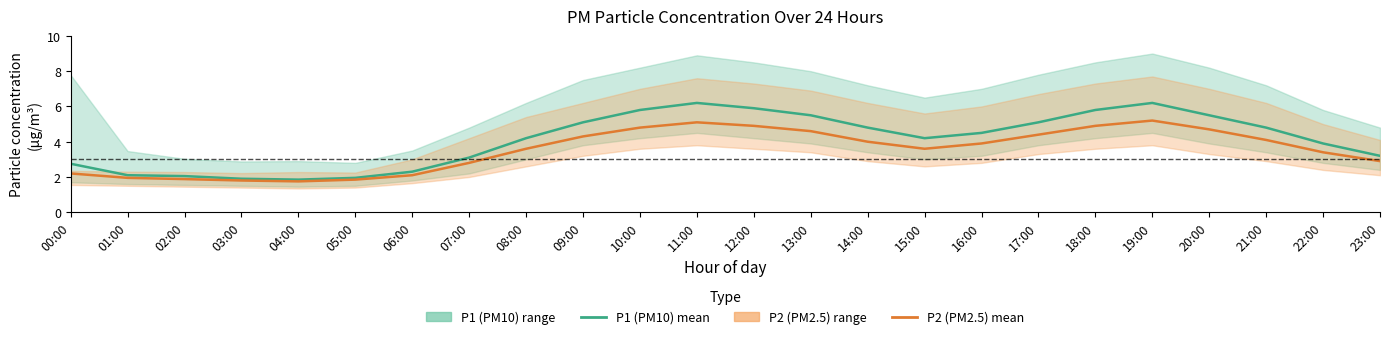

The P1 (PM10) mean series shows 1.9 at 05:00. True or false?

True